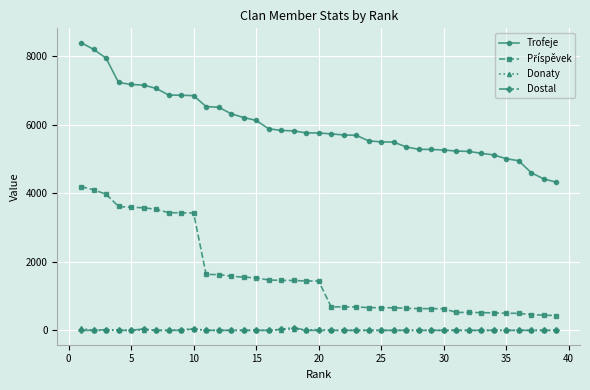

What is the greatest value displayed?

8394